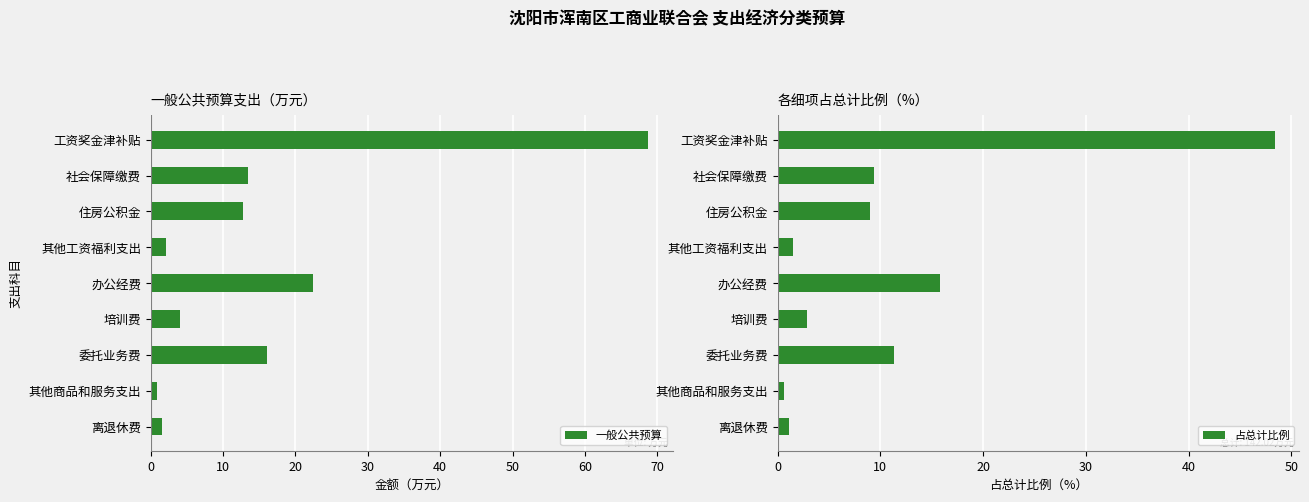

What is the value of the 占总计比例 bar at the 2nd from the left?

9.4